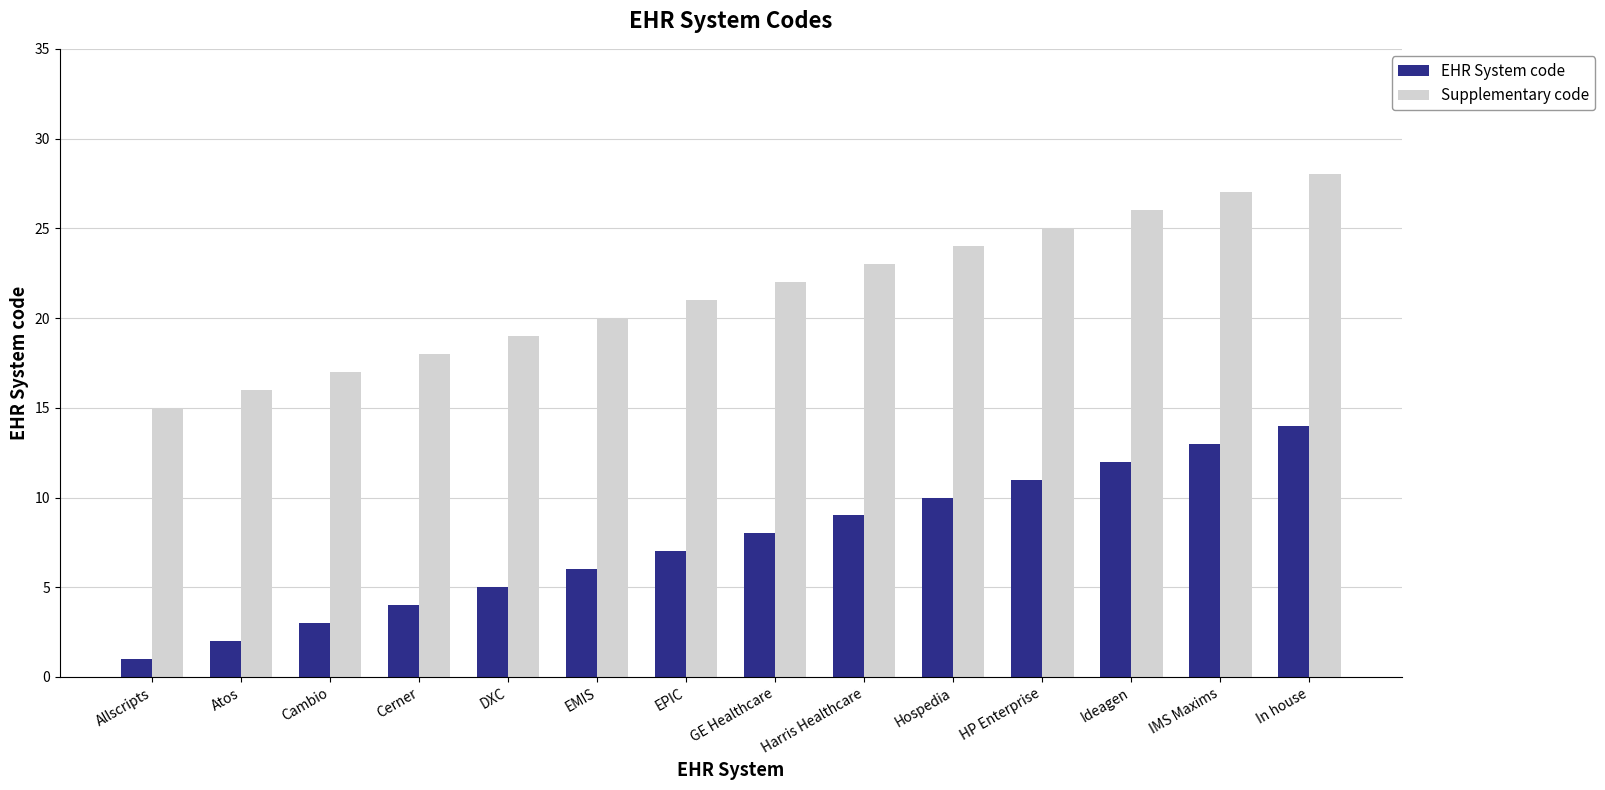

Reading left to right, what are all the values shown in this chart?

EHR System code: Allscripts=1	Atos=2	Cambio=3	Cerner=4	DXC=5	EMIS=6	EPIC=7	GE Healthcare=8	Harris Healthcare=9	Hospedia=10	HP Enterprise=11	Ideagen=12	IMS Maxims=13	In house=14
Supplementary code: Allscripts=15	Atos=16	Cambio=17	Cerner=18	DXC=19	EMIS=20	EPIC=21	GE Healthcare=22	Harris Healthcare=23	Hospedia=24	HP Enterprise=25	Ideagen=26	IMS Maxims=27	In house=28